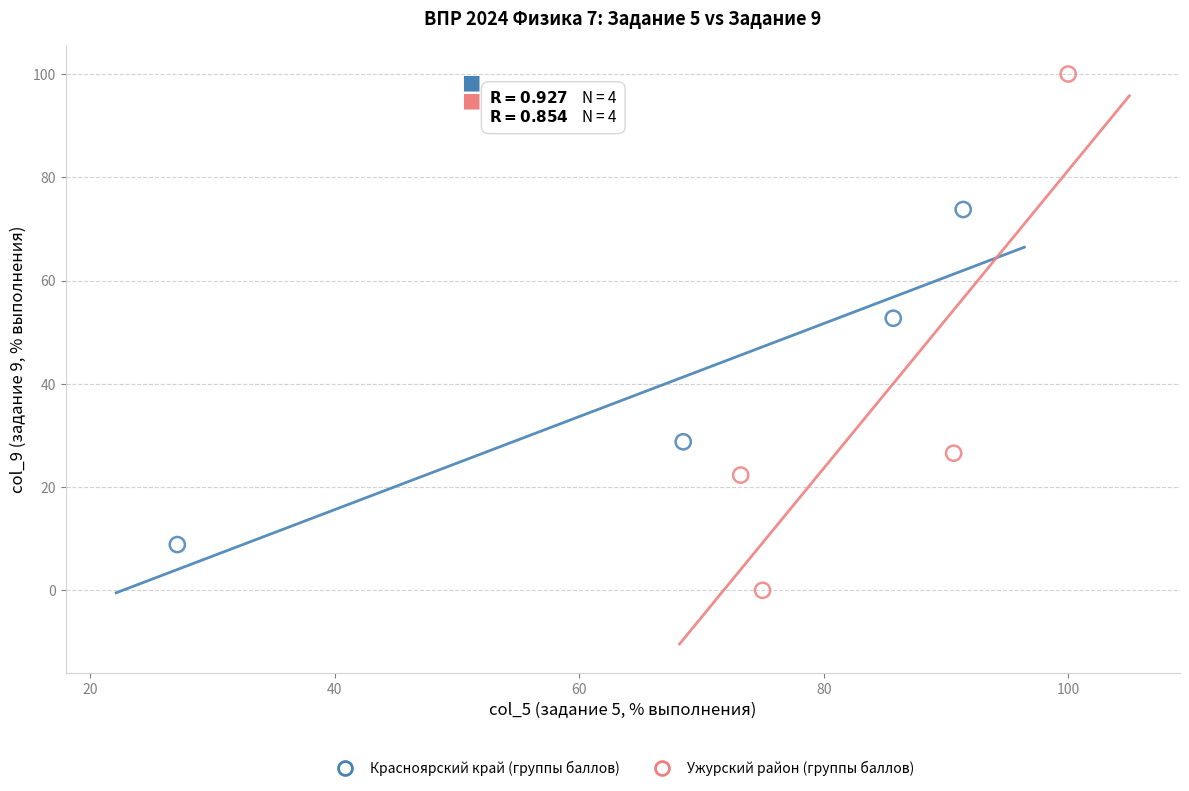

Which series has the widest spread of Y values?

Ужурский район (группы баллов)